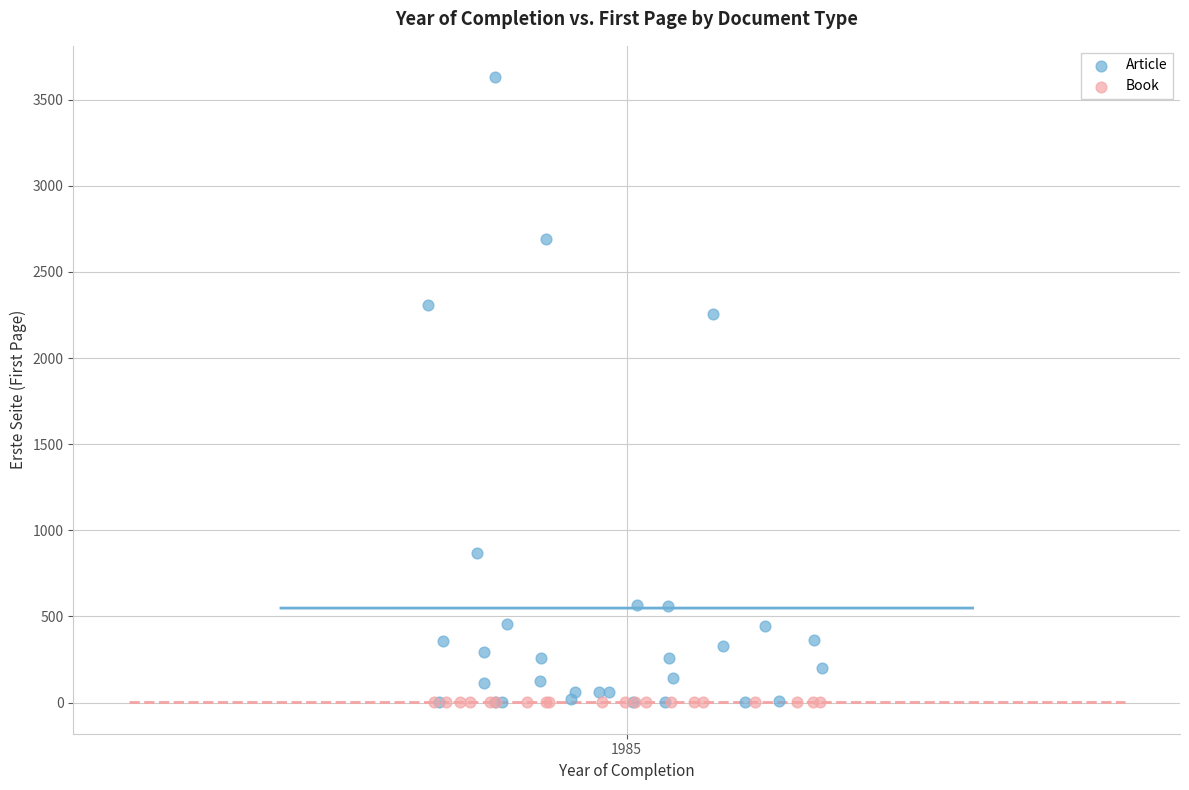

Which series has the largest Y range (max minus min)?

Article